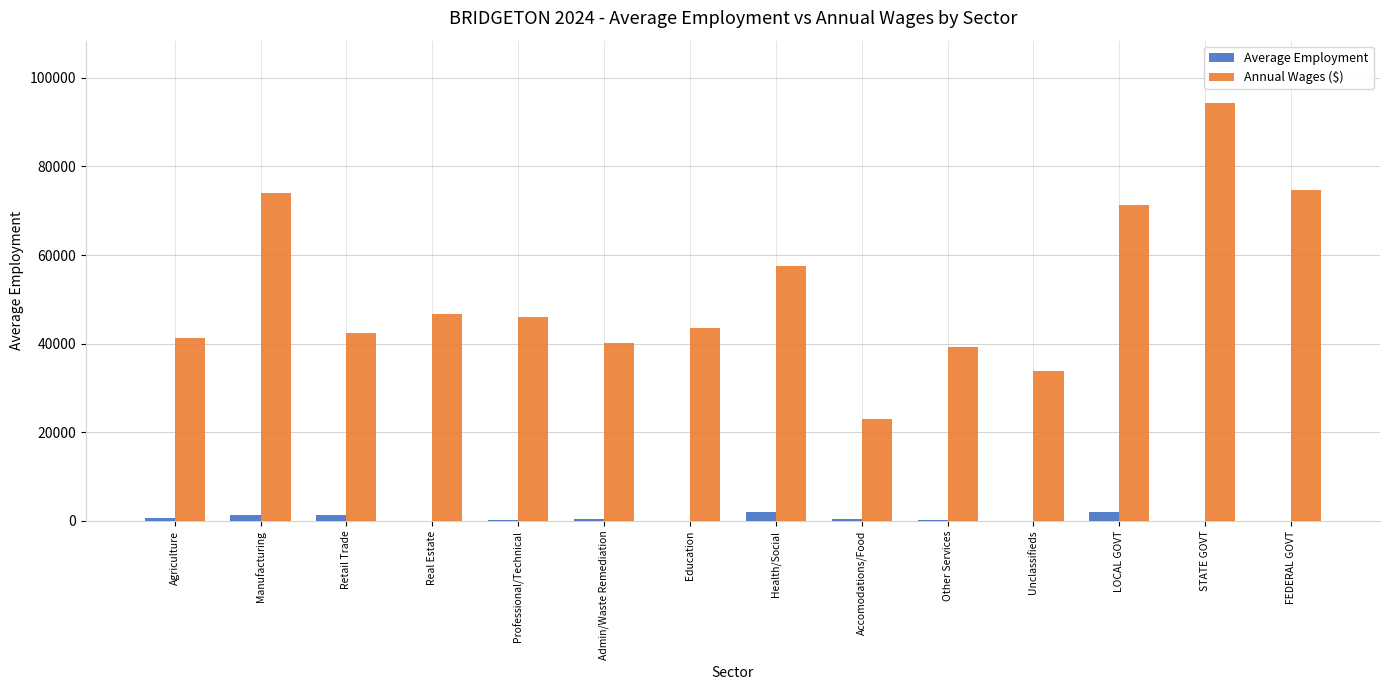

At which label does Annual Wages ($) reach its peak?

STATE GOVT